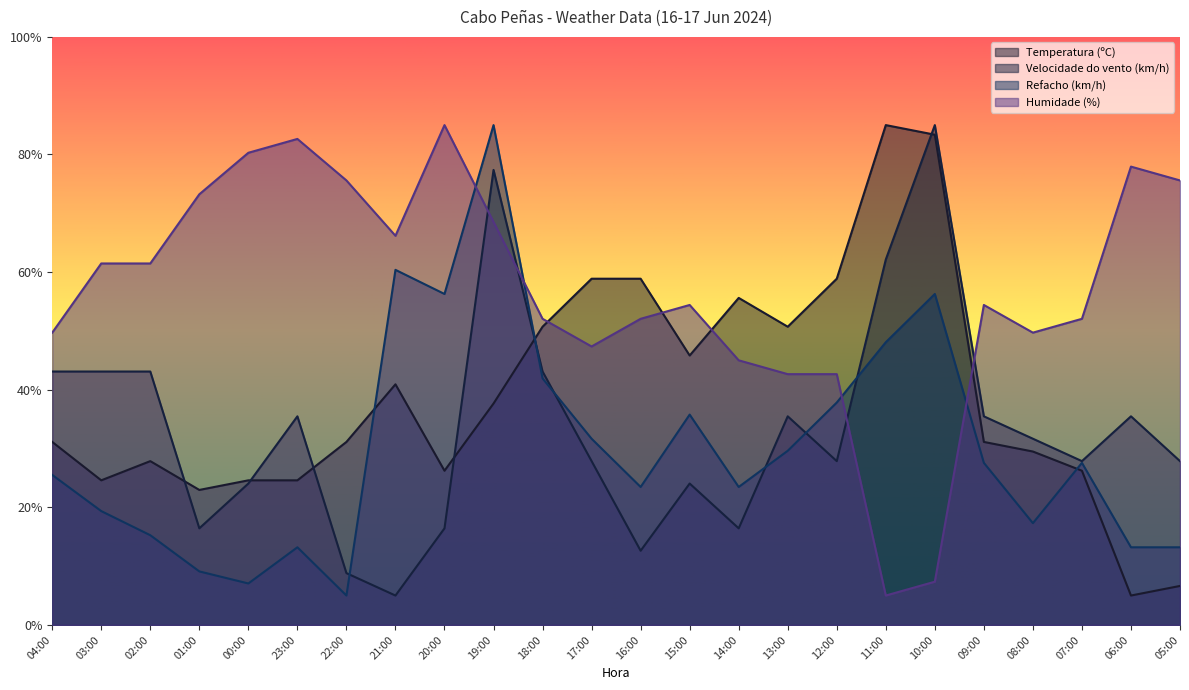

What is the difference between the highest and lowest values at 13:00?

21.1